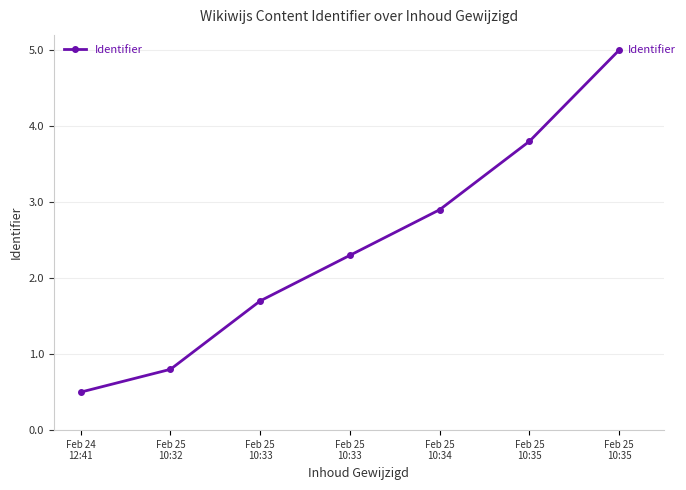

What is the change in value from Feb 24
12:41 to Feb 25
10:33?

+1.8